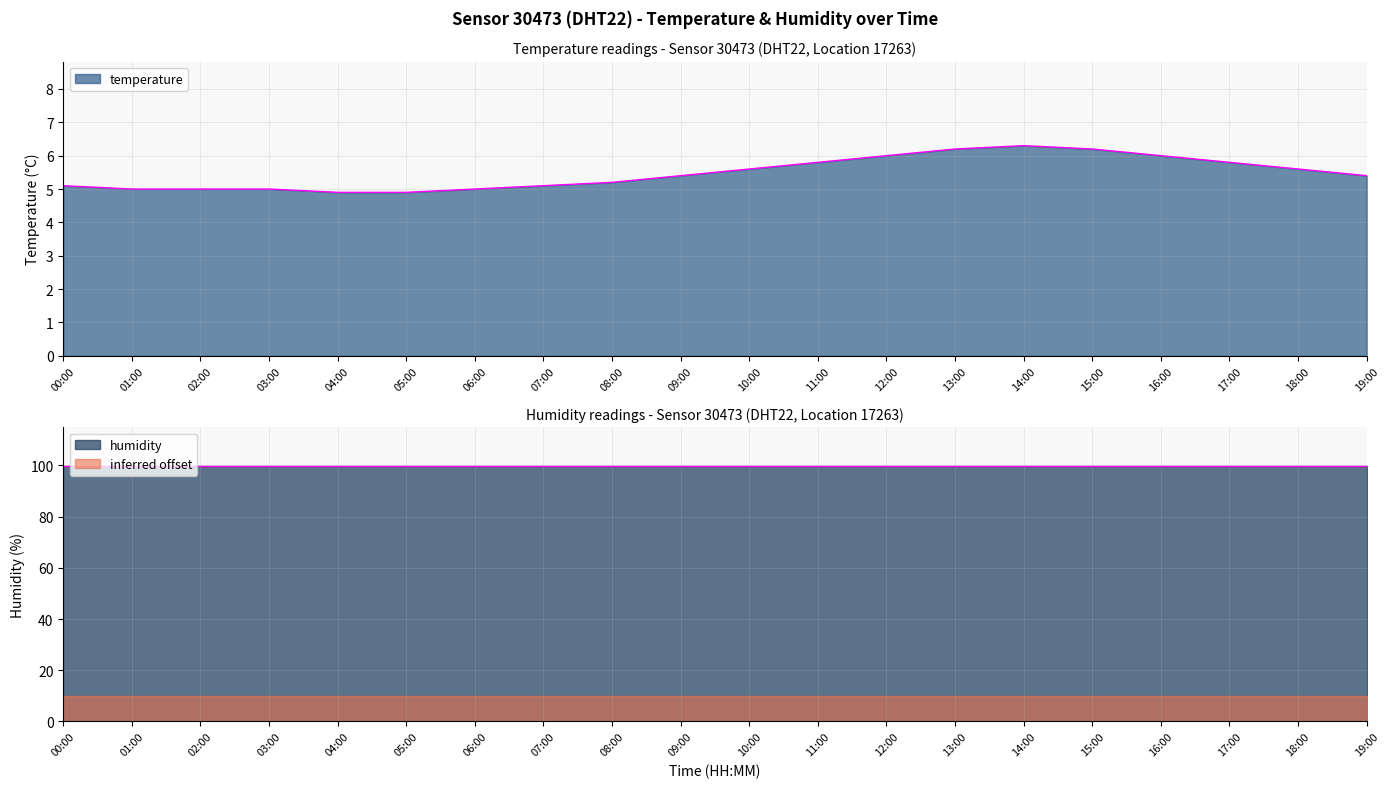

The value at 00:00 is 5.1. True or false?

True